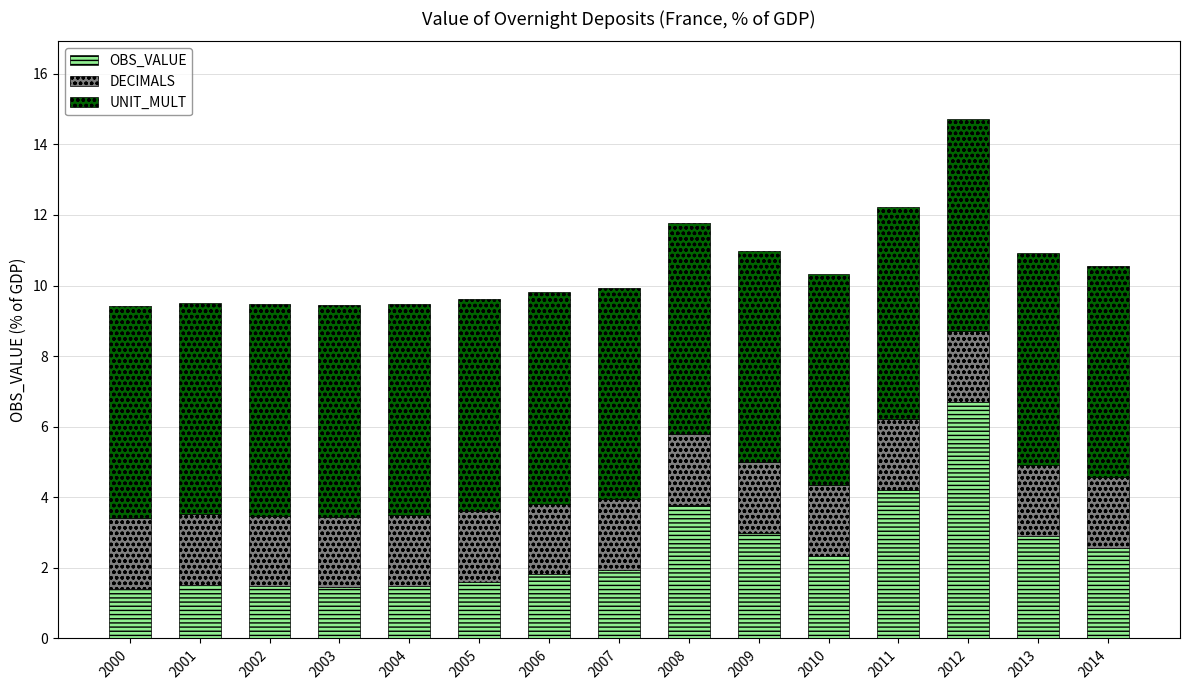

Does the chart contain stacked bars?

Yes